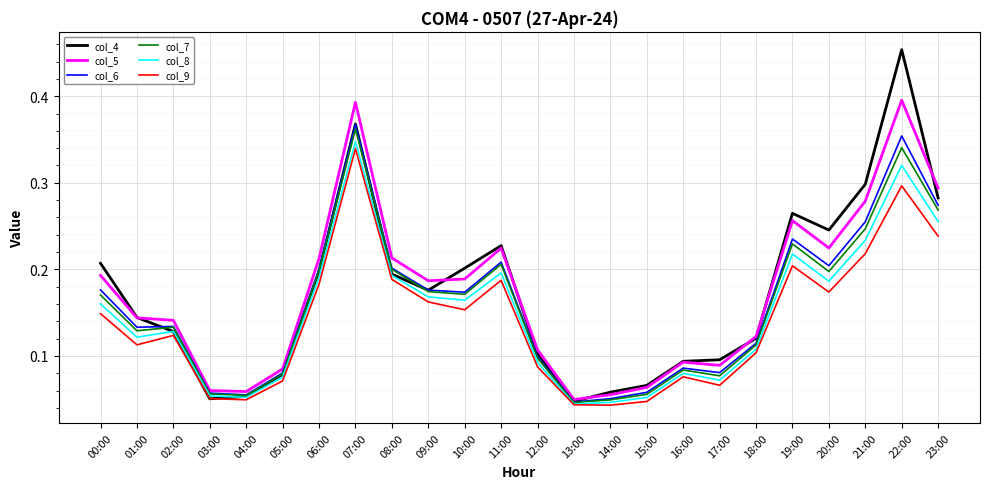

What position from the left is 08:00?

9